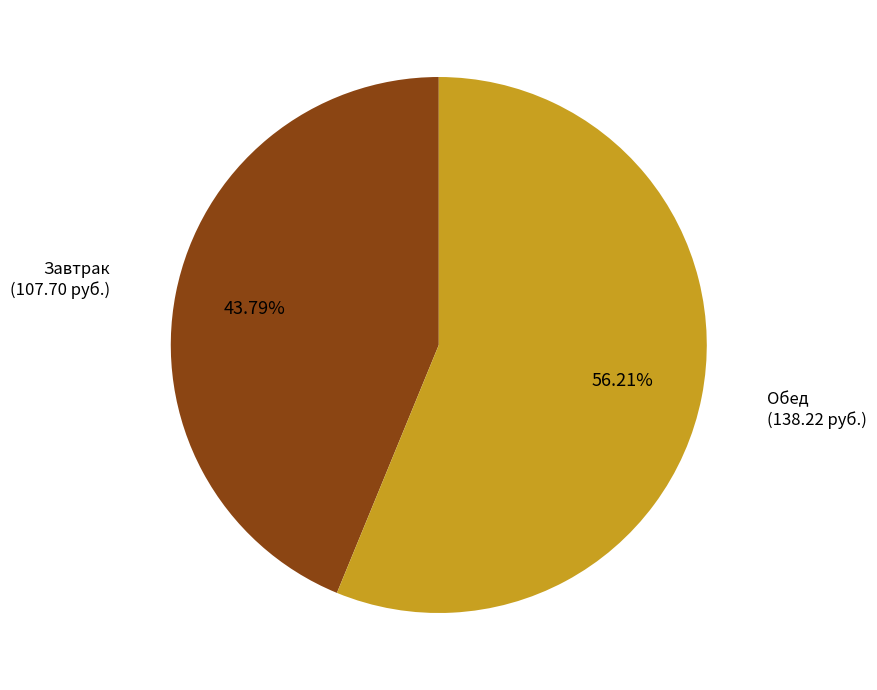

What is the smallest slice in the pie chart?

Завтрак